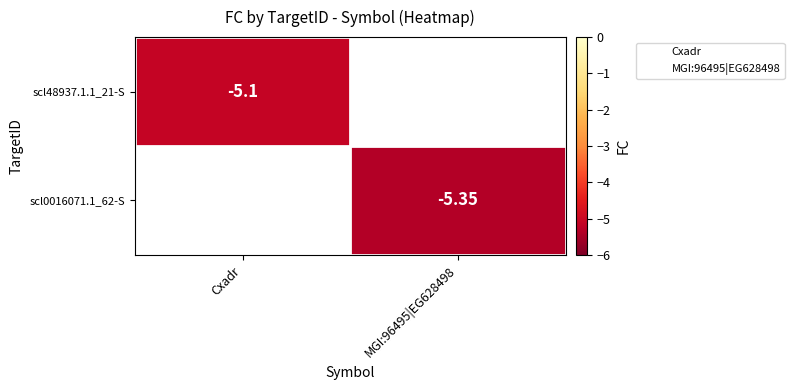

The scl48937.1.1_21-S series shows -5.1 at Cxadr. True or false?

True